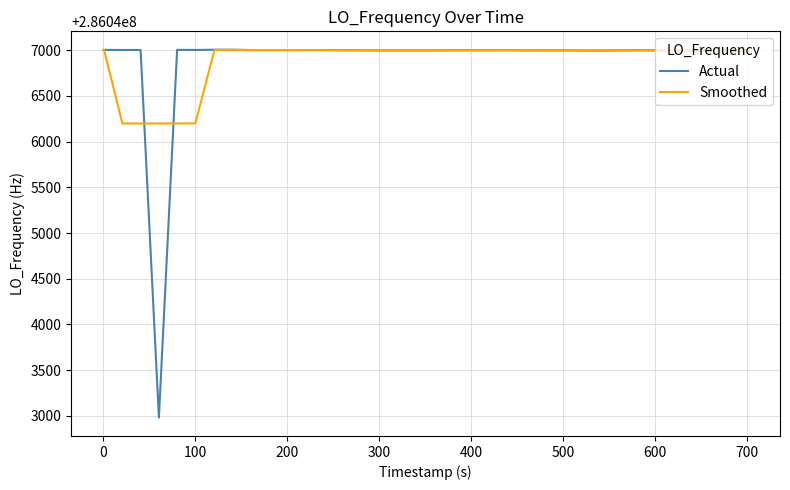

At how many categories does at least one series exceed 286045021?

40